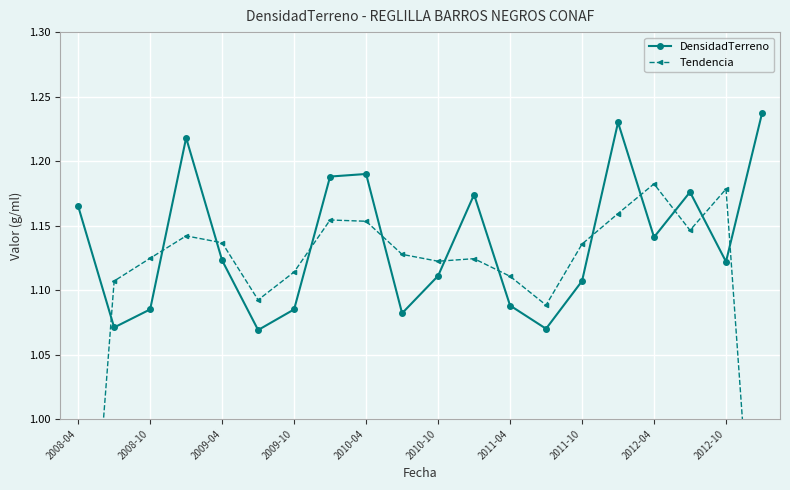

Does the chart display data point markers on the line(s)?

Yes